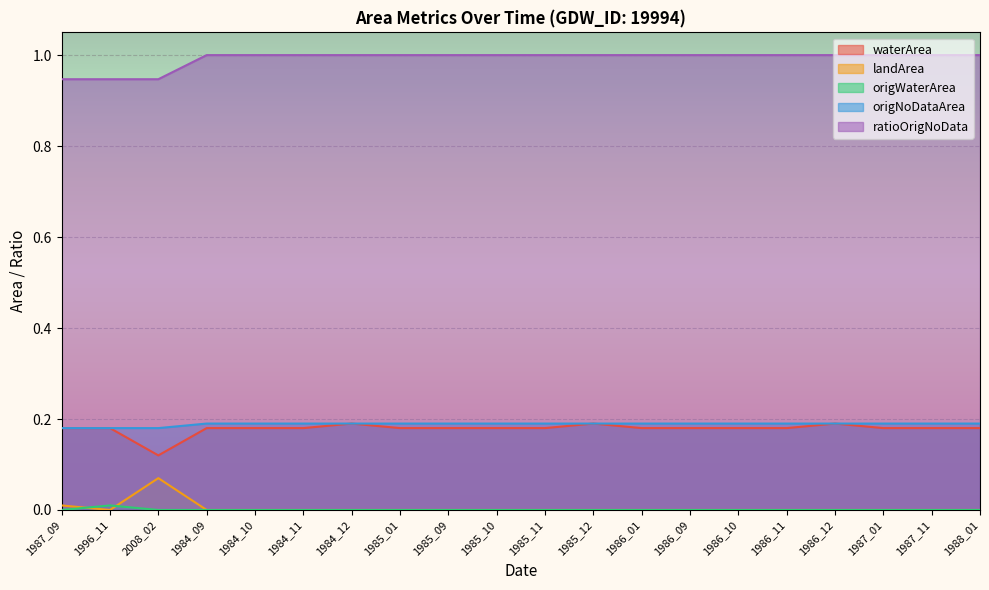

What is the total value across all series at 1984_11?

1.4